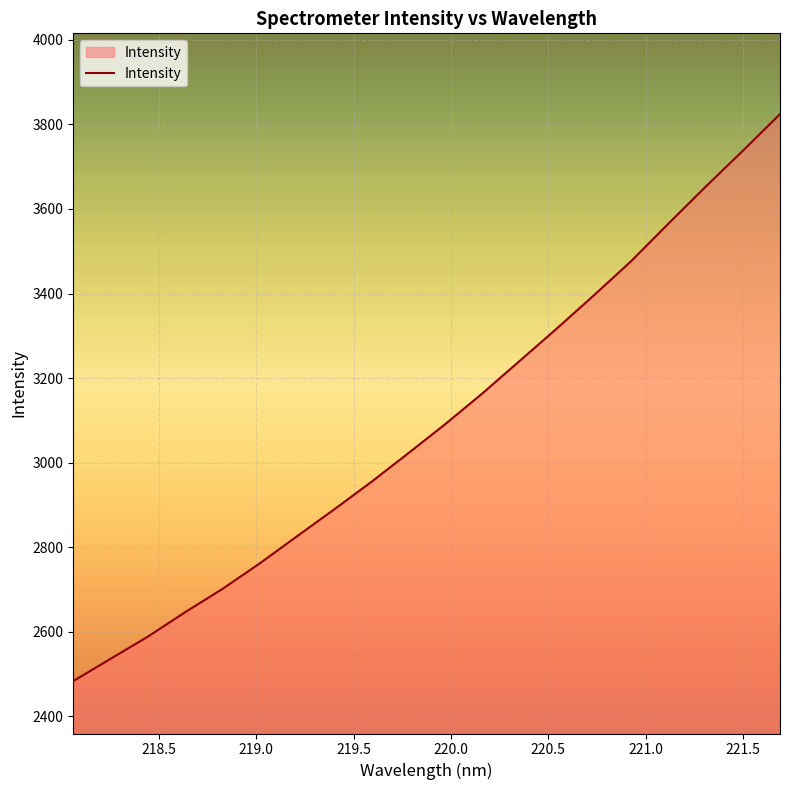

What is the difference between the maximum and minimum values?

1341.4